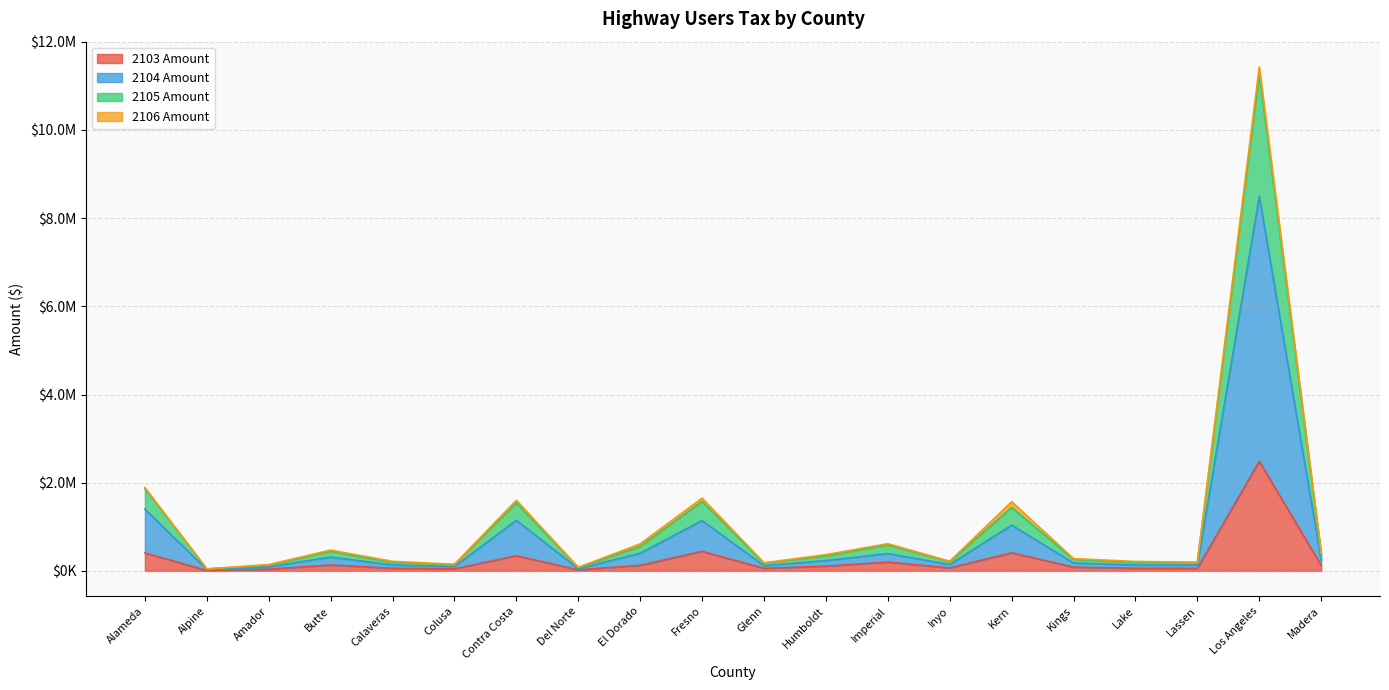

What is the maximum value shown in the chart?

11429786.0